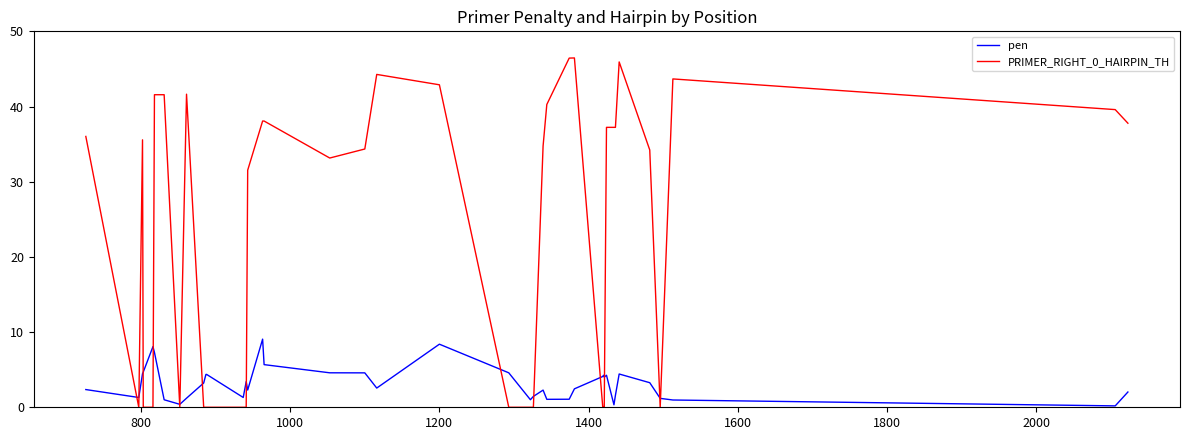

What is the maximum value shown in the chart?

46.5